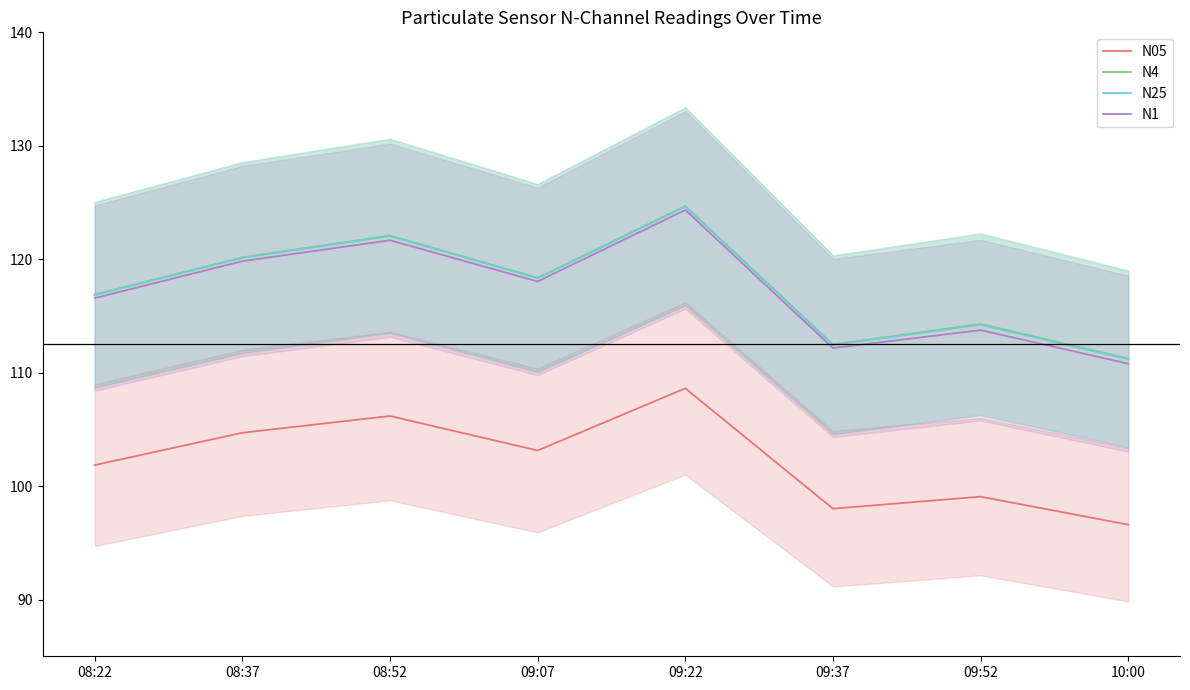

Rank the series at 09:52 from lowest to highest value.

N05, N1, N25, N4